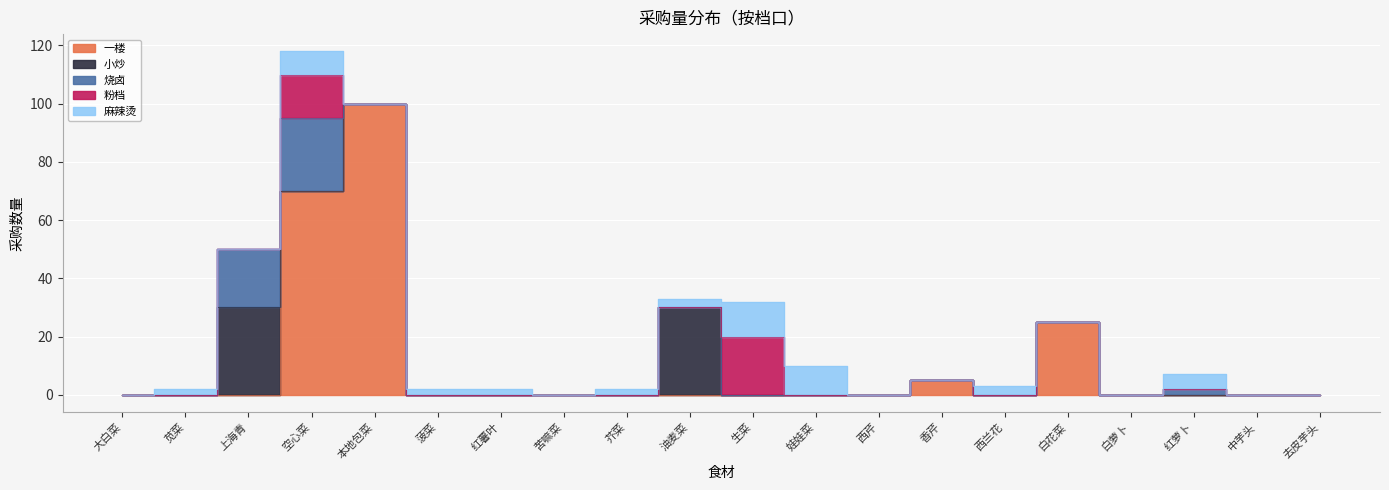

What is the difference between the maximum and minimum values in the 一楼 series?

100